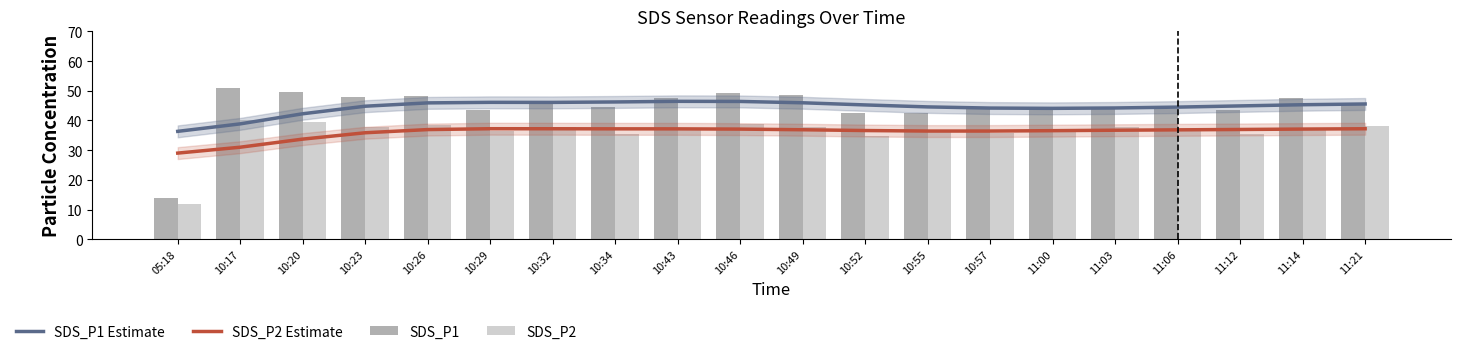

Which series has the largest range (max minus min)?

SDS_P1